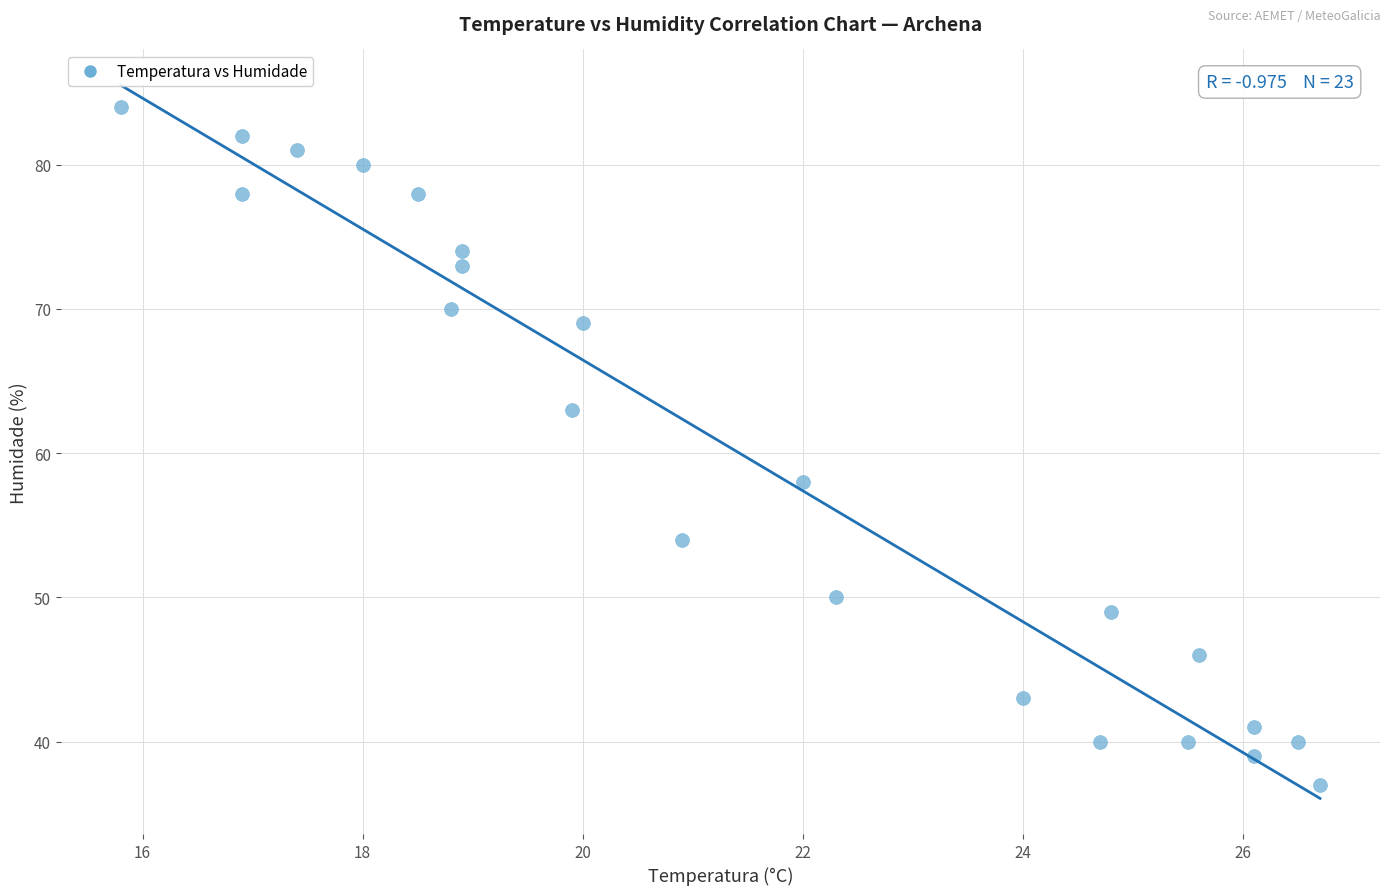

What Y value in the scatter plot is closest to 60?

58